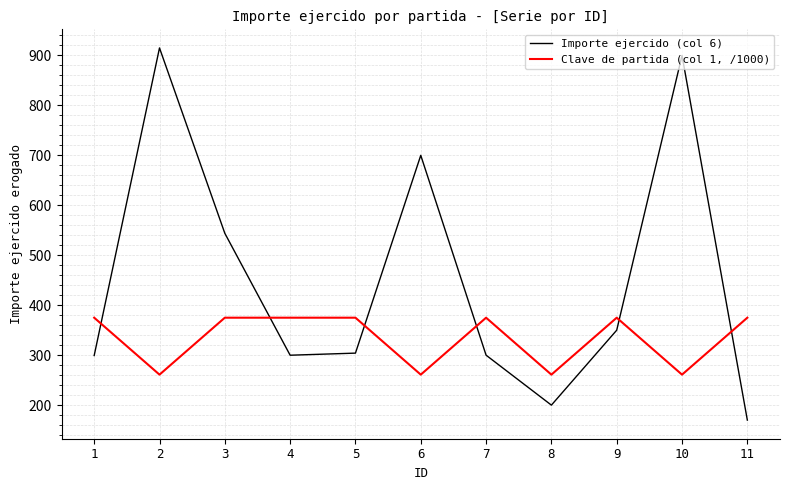

True or false: Importe ejercido (col 6) and Clave de partida (col 1, /1000) cross at least once.

True